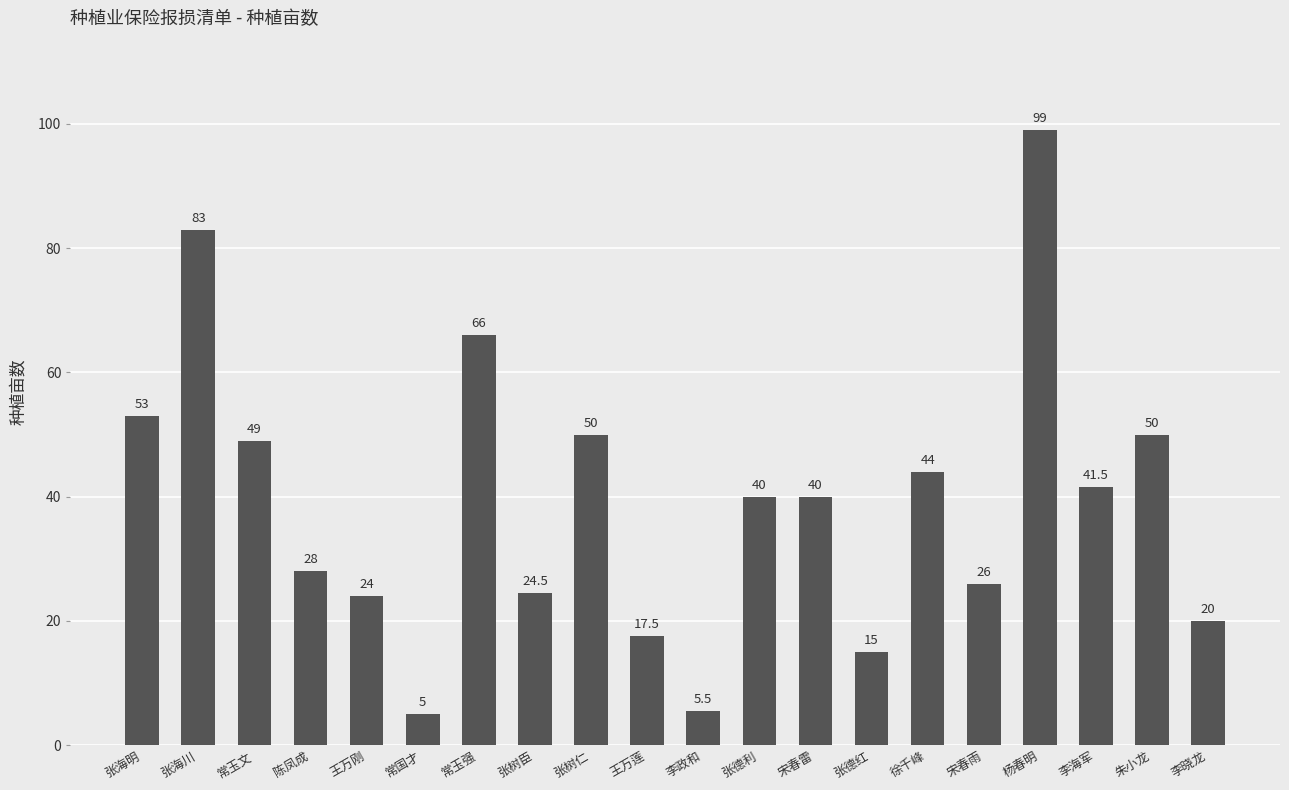

What is the difference between the maximum and second lowest values?

93.5